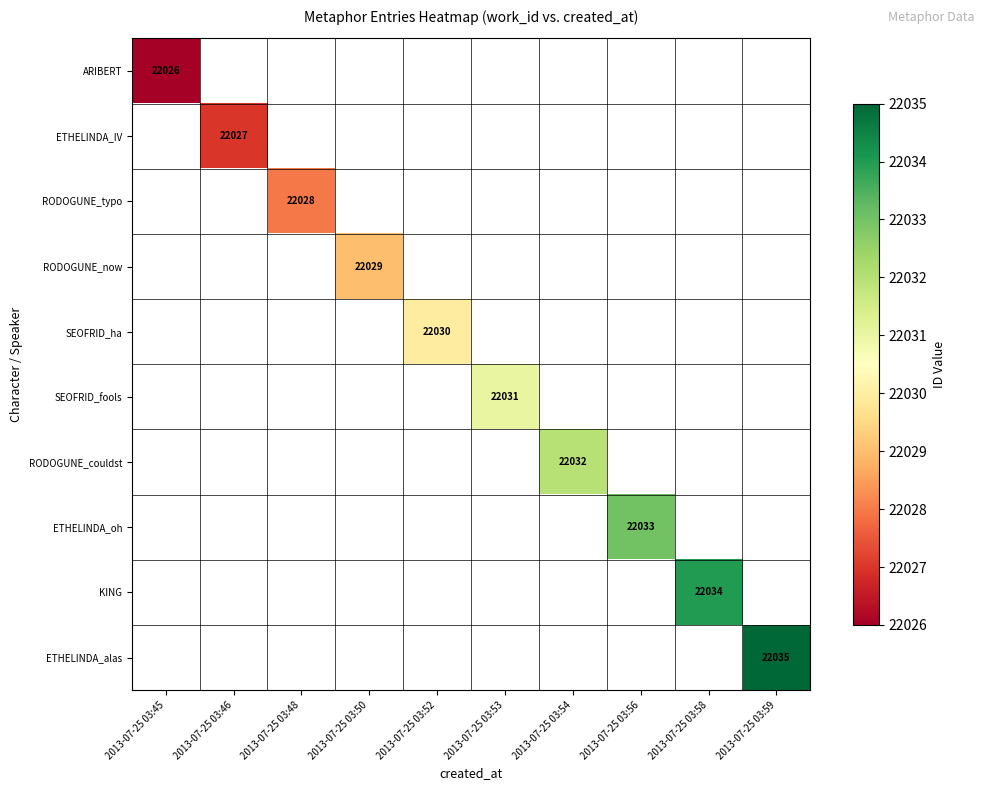

At how many categories does at least one series exceed 22034?

1